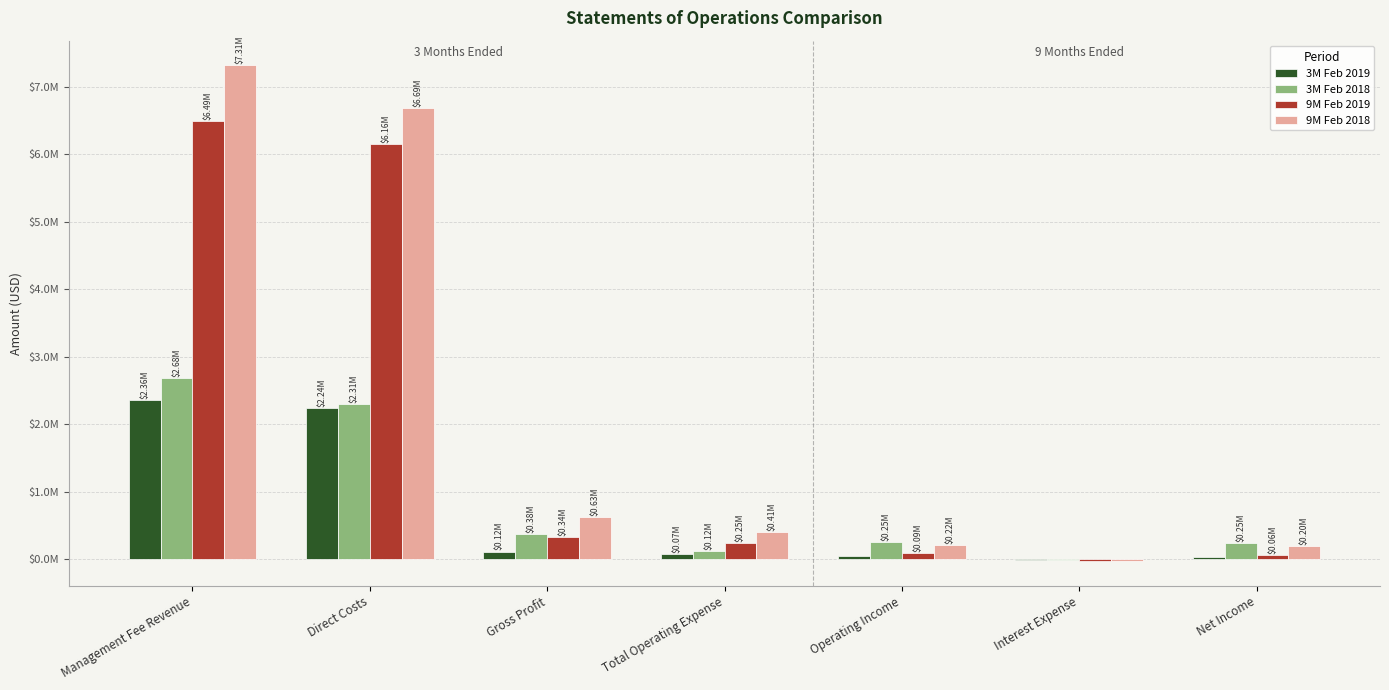

Reading left to right, transcribe all the data shown in this chart.

3M Feb 2019: Management Fee Revenue=2355716	Direct Costs=2238769	Gross Profit=116947	Total Operating Expense=73390	Operating Income=43557	Interest Expense=-8198	Net Income=35359
3M Feb 2018: Management Fee Revenue=2683499	Direct Costs=2306376	Gross Profit=377123	Total Operating Expense=124313	Operating Income=252810	Interest Expense=-7729	Net Income=245081
9M Feb 2019: Management Fee Revenue=6493941	Direct Costs=6157883	Gross Profit=336058	Total Operating Expense=247159	Operating Income=88899	Interest Expense=-25191	Net Income=63708
9M Feb 2018: Management Fee Revenue=7314703	Direct Costs=6688371	Gross Profit=626332	Total Operating Expense=406223	Operating Income=220109	Interest Expense=-23407	Net Income=196702